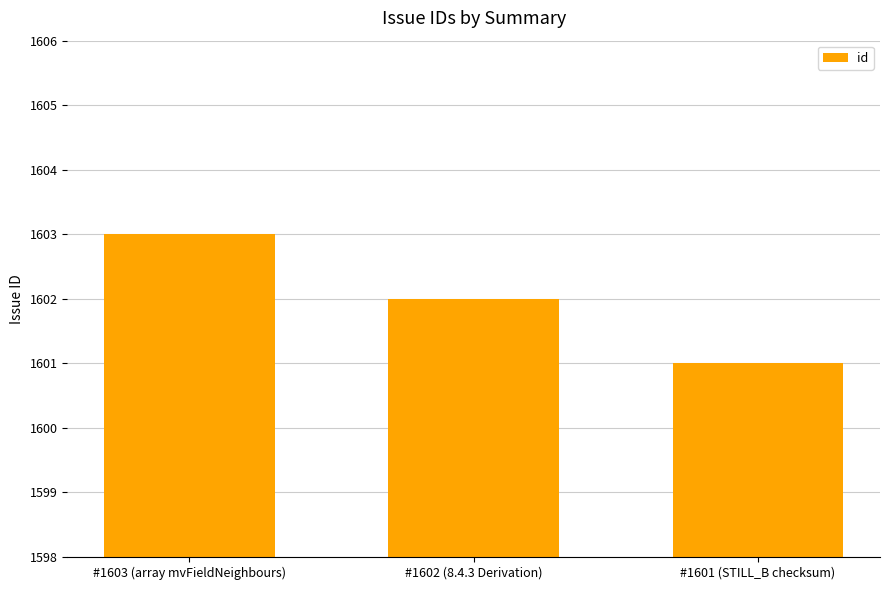

Which label corresponds to the largest value in the chart?

#1603 (array mvFieldNeighbours)